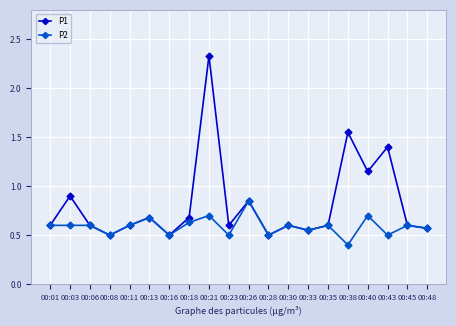

What is the minimum value for P1?

0.5